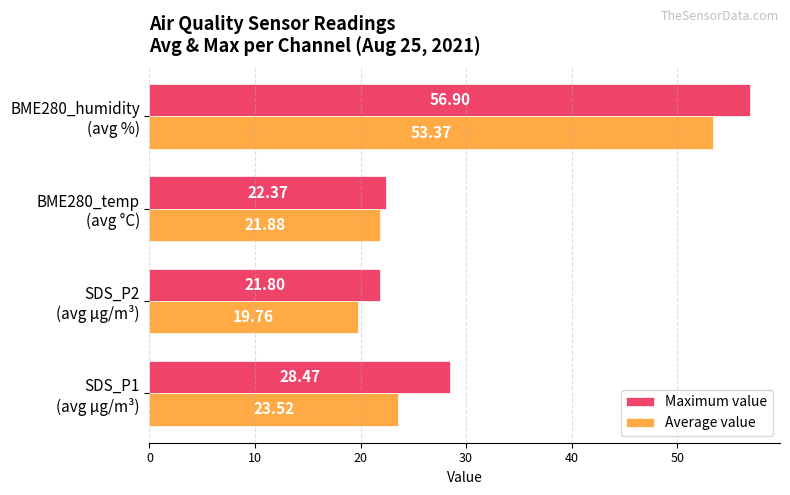

What is the difference between the second highest and second lowest values in the Average value series?

1.6